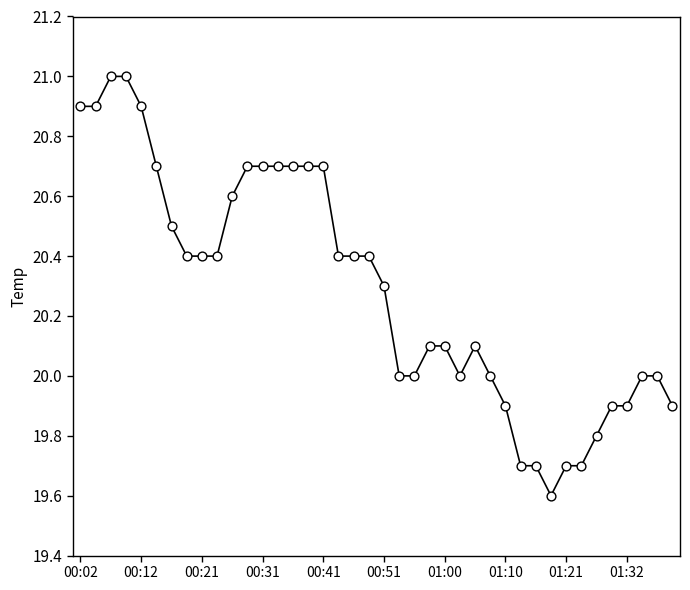

What is the minimum value shown in the chart?

19.6